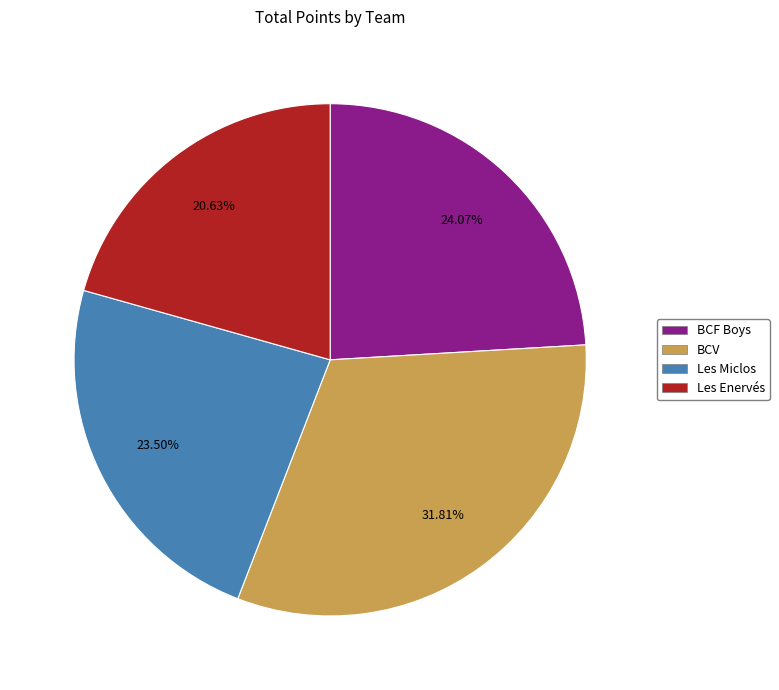

How many slices are in this pie chart?

4